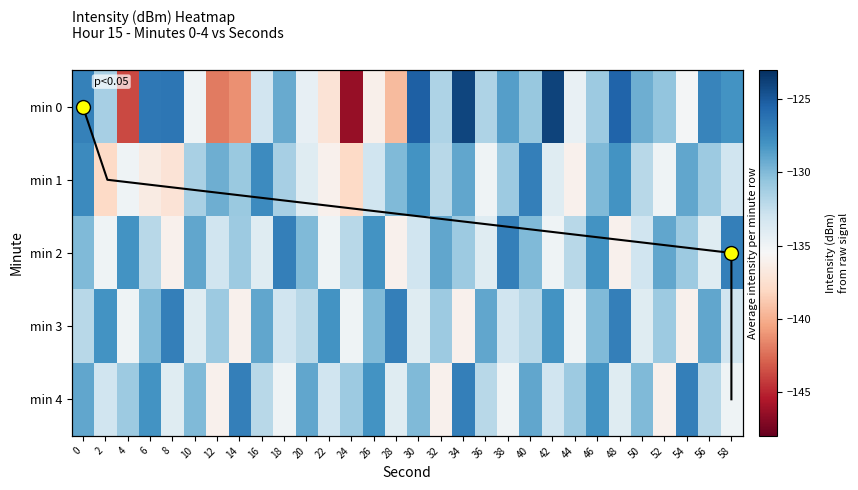

What is the sum of all min 2 values?

-3945.0